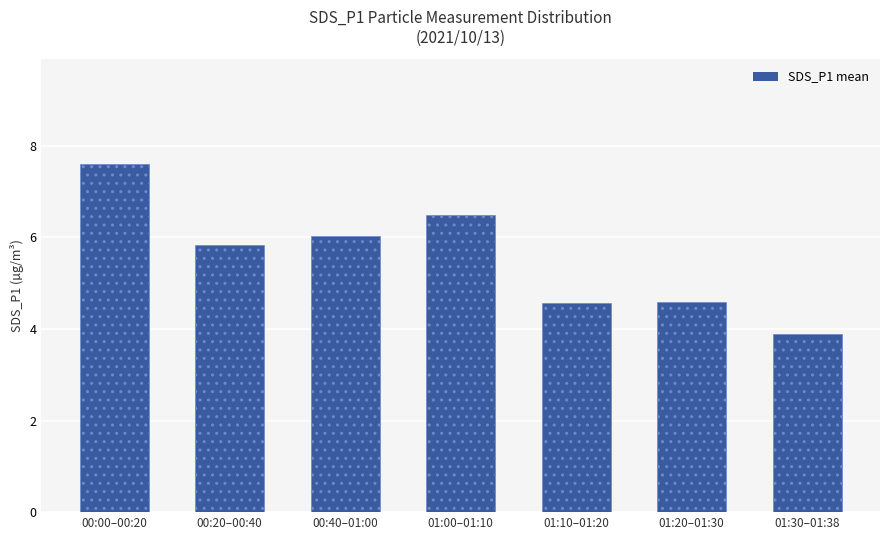

Count the number of categories in the chart.

7